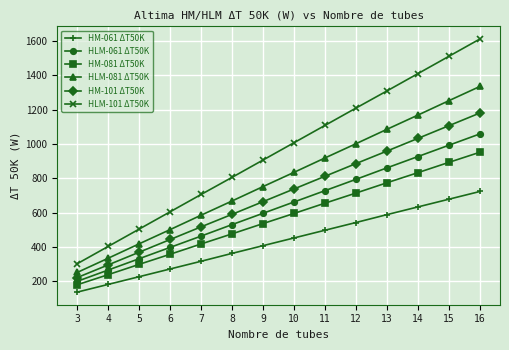

What is the average value of the HLM-101 ΔT50K series?

958